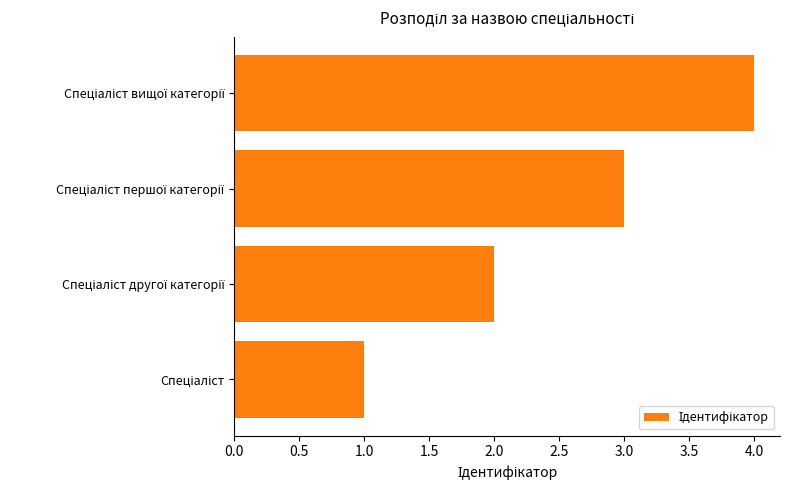

What is the maximum value shown in the chart?

4